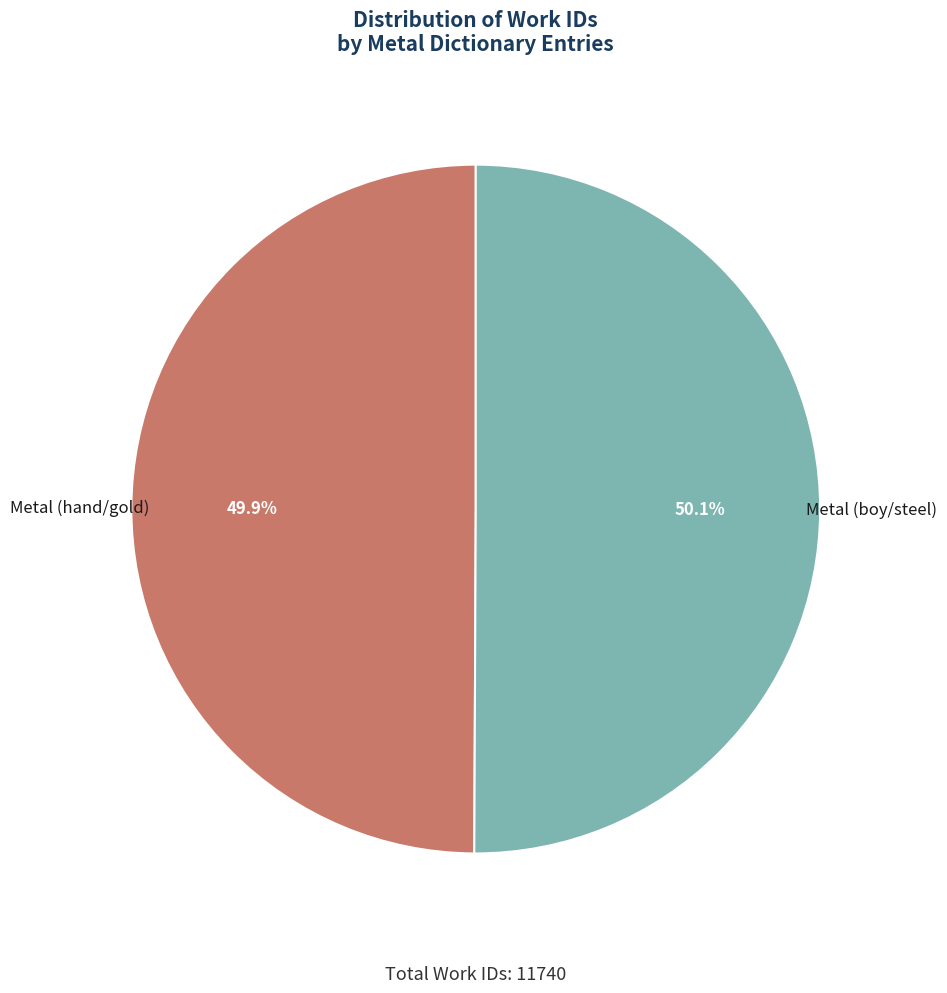

Count the number of slices in the pie.

2